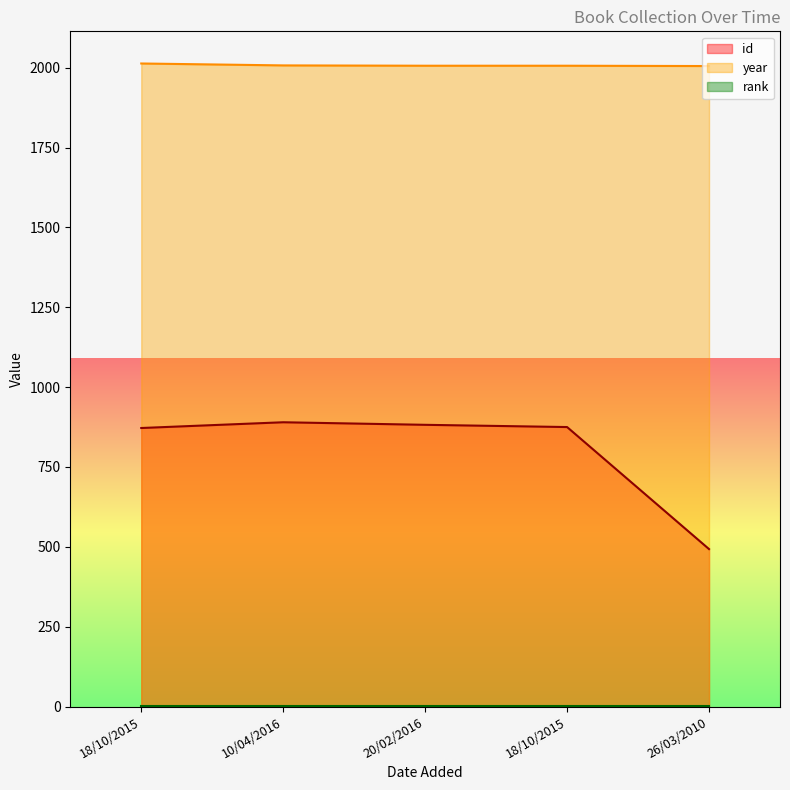

How many values in the year series are below 2006?

1